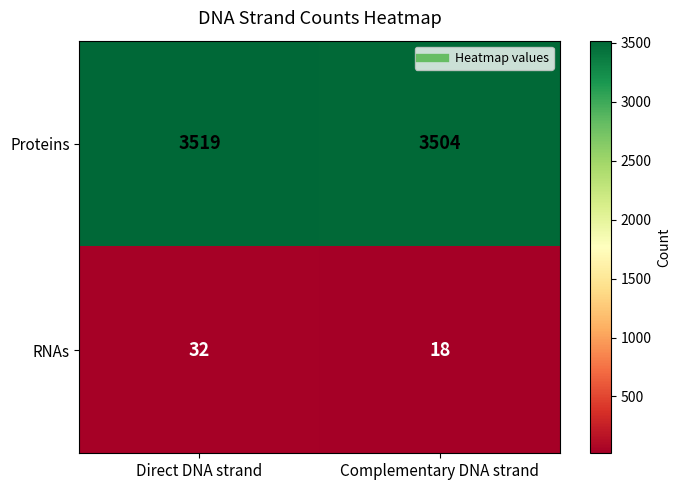

At which category does the chart reach its minimum across all series?

Complementary DNA strand